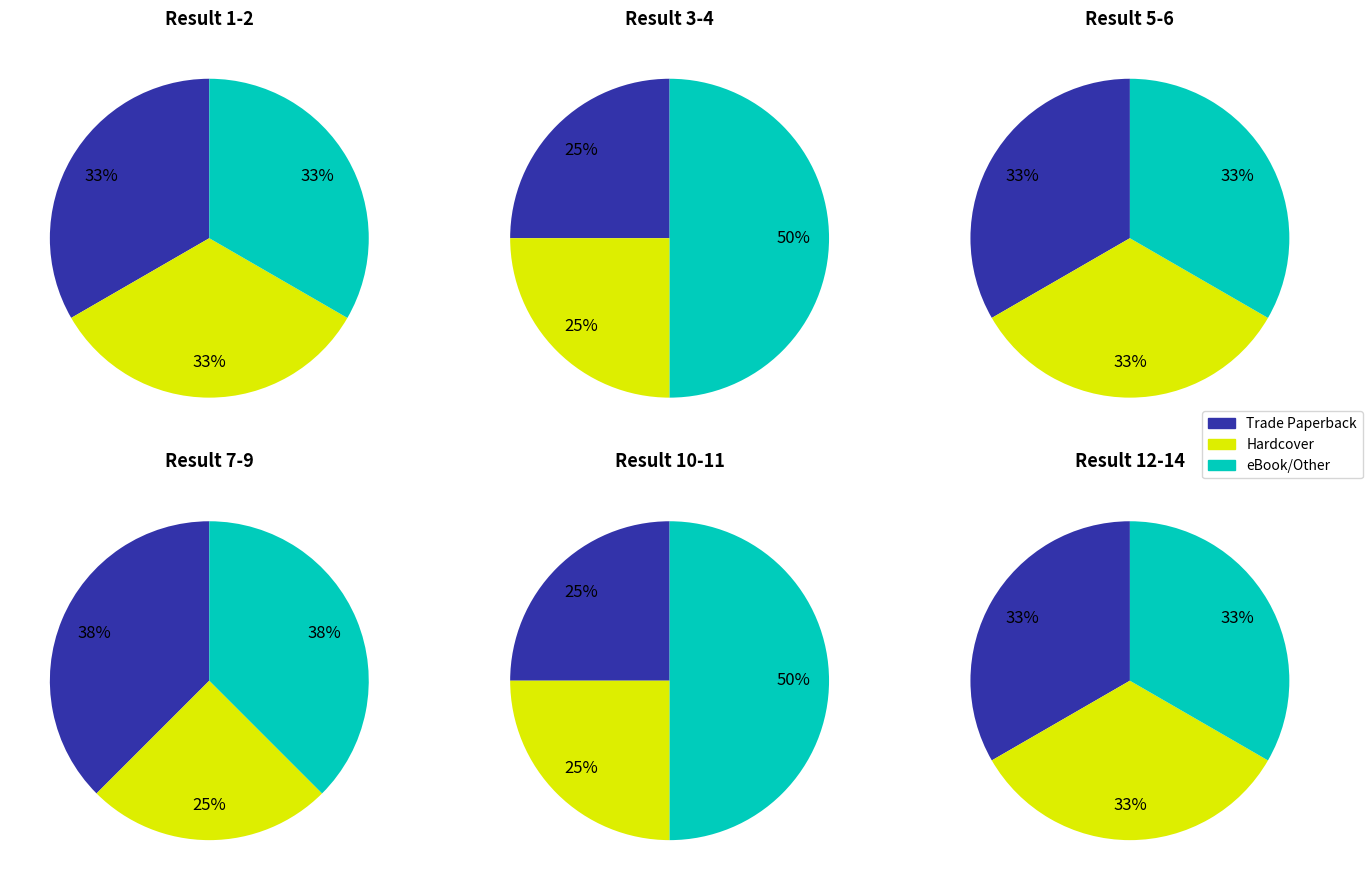

Which category has the biggest portion of the pie?

Trade Paperback